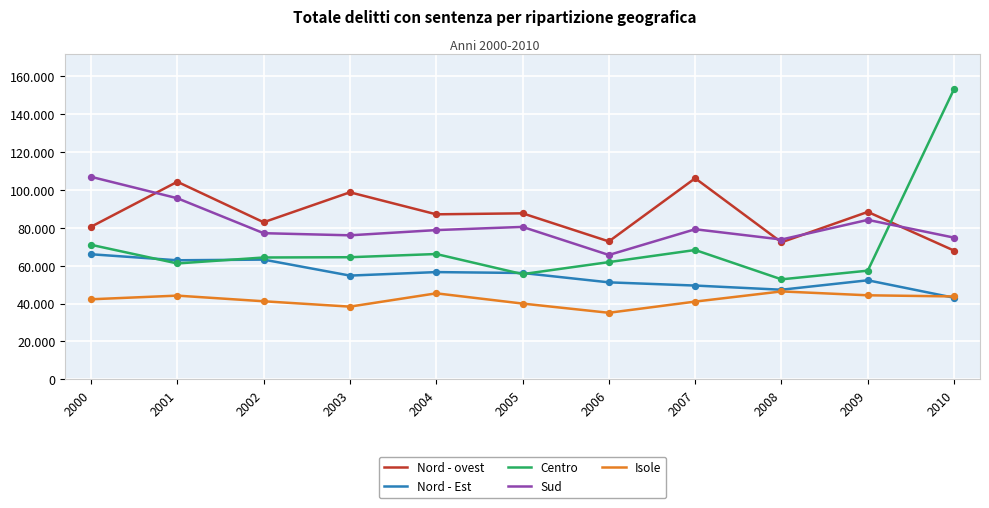

What are all the series names shown in the legend?

Nord - ovest, Nord - Est, Centro, Sud, Isole